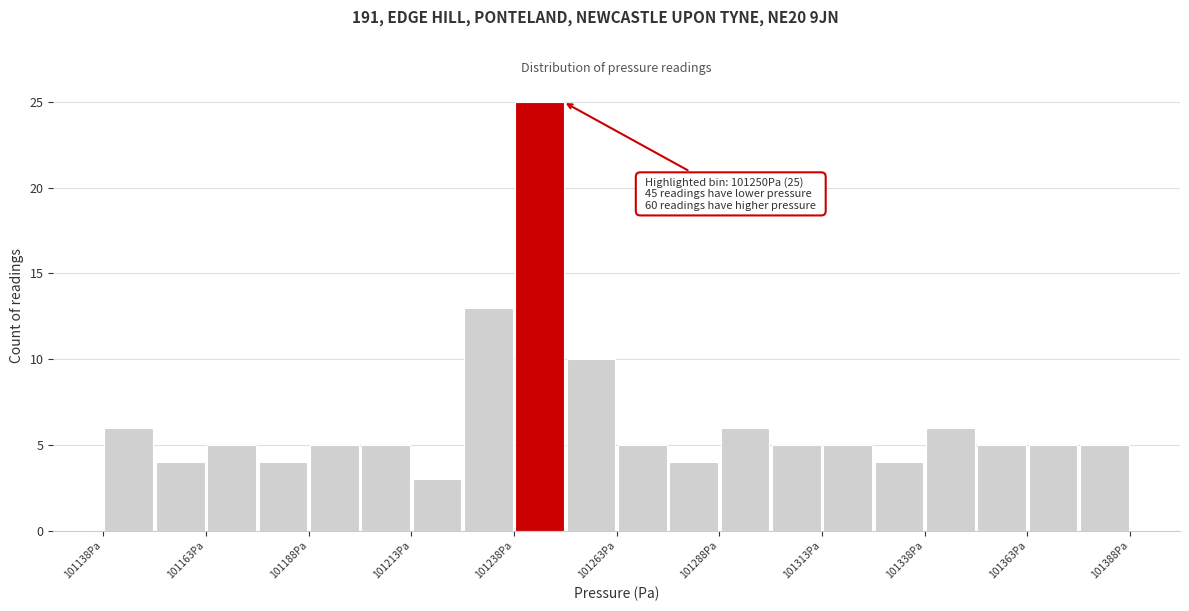

Read against the x-axis, roughly where is the centre of the tallest bar?

101245